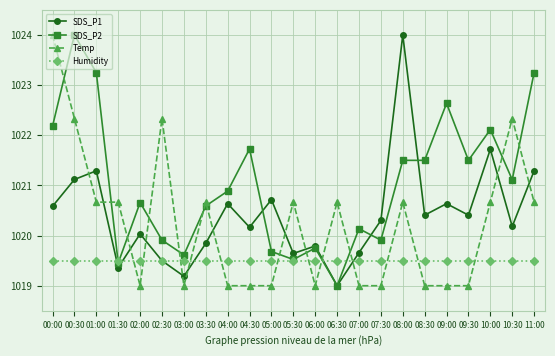

The value of Humidity at 01:00 is 1019.5. True or false?

True